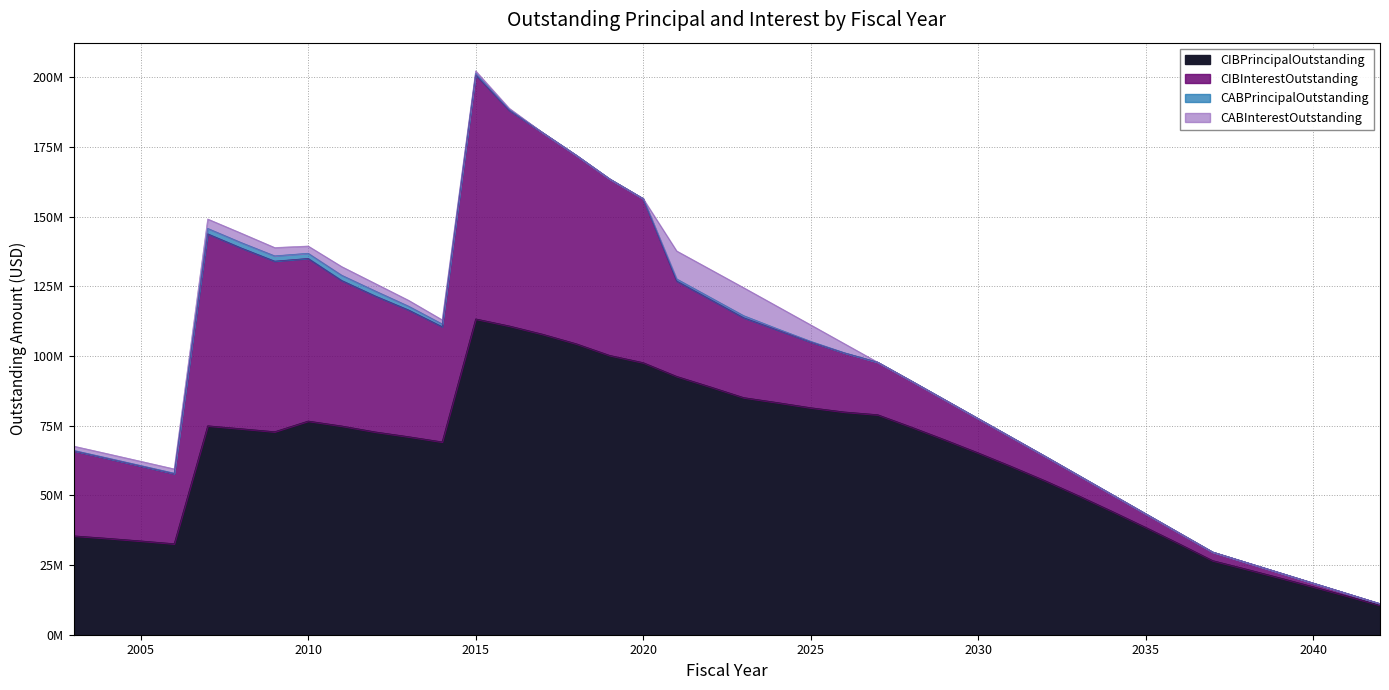

True or false: CIBPrincipalOutstanding and CABInterestOutstanding intersect in this chart.

False